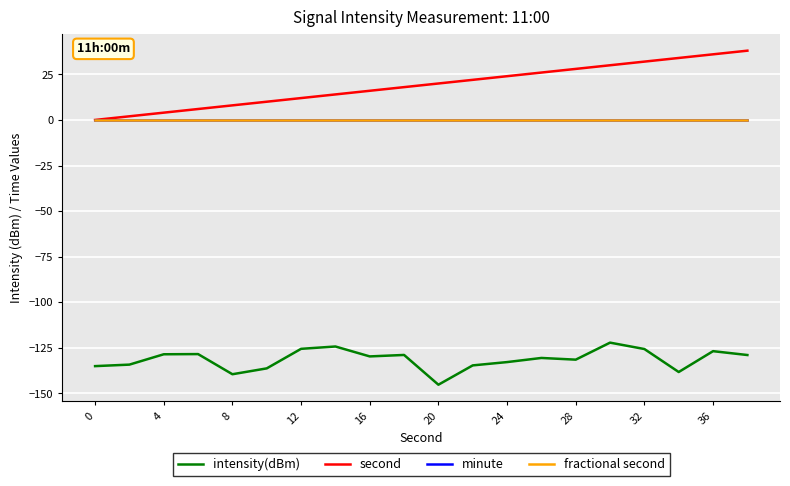

Does the chart display data point markers on the line(s)?

No